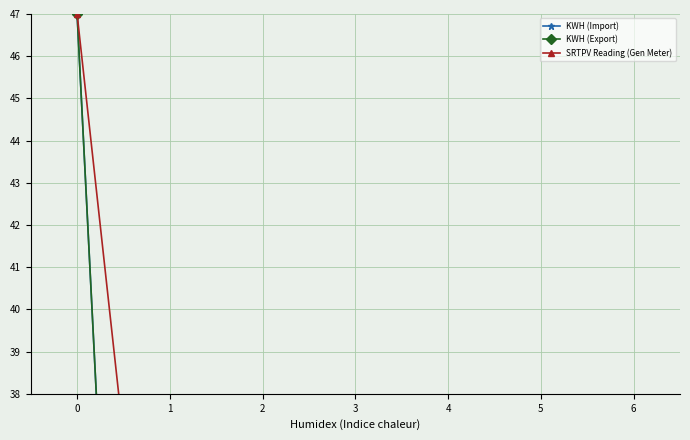

True or false: KWH (Import) has more than 0 interior local peaks.

True